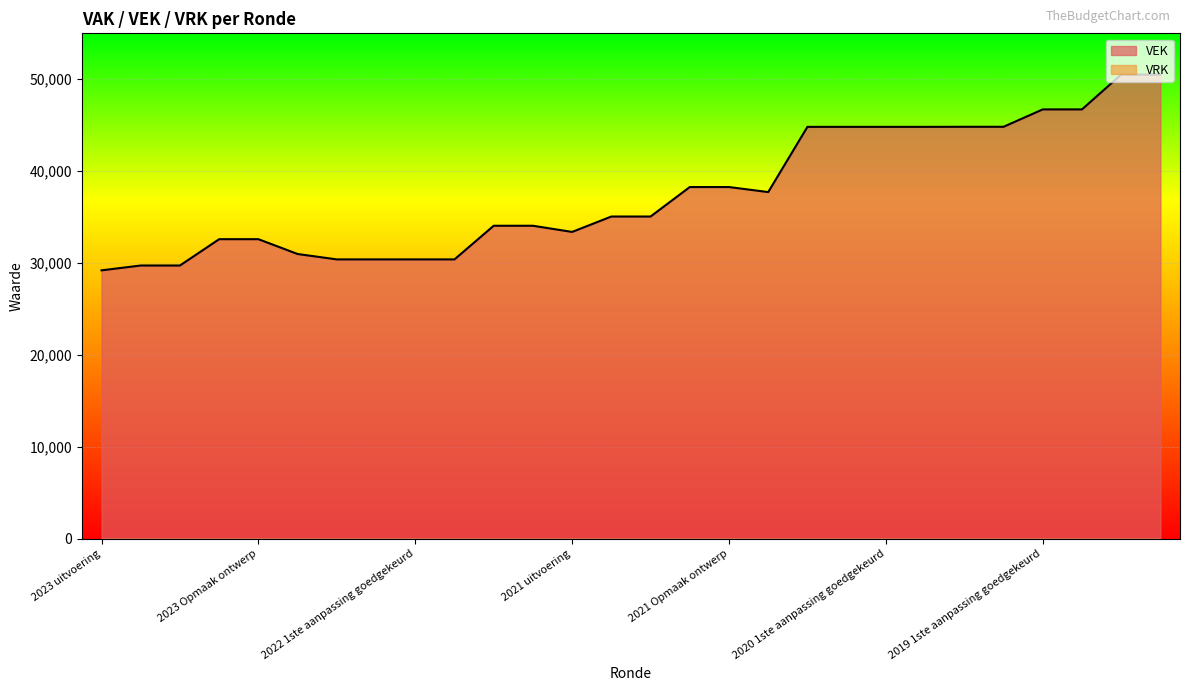

What is the label of the 13th point from the left?

2021 uitvoering